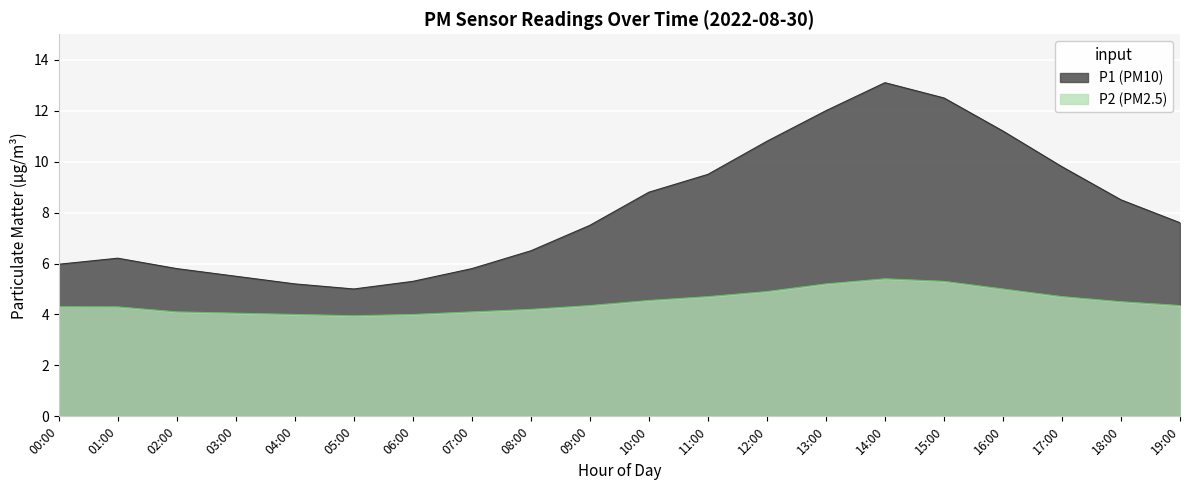

At which label does P2 reach its minimum?

05:00